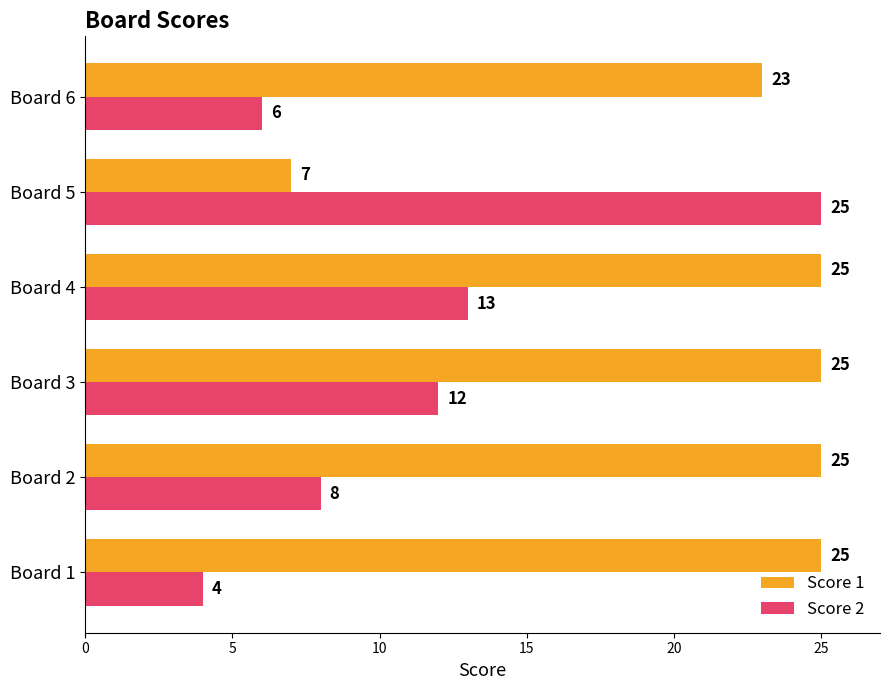

At which label is Score 2 closest to 14?

Board 4